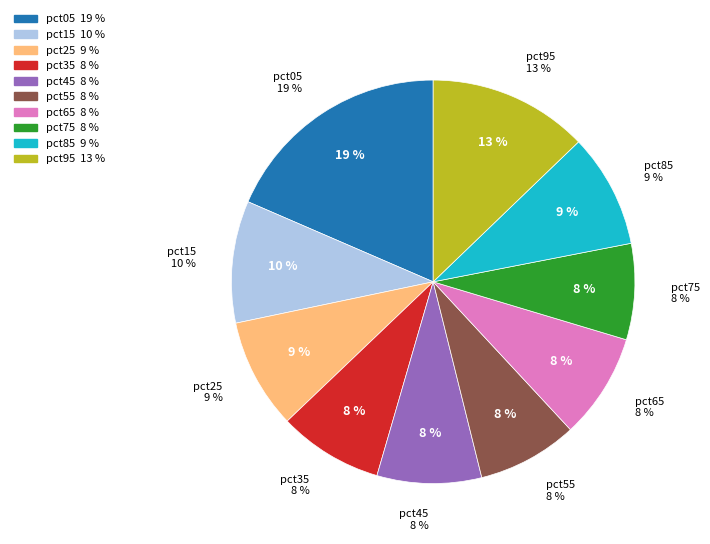

What is the total percentage of pct45 and pct25?

17.2%